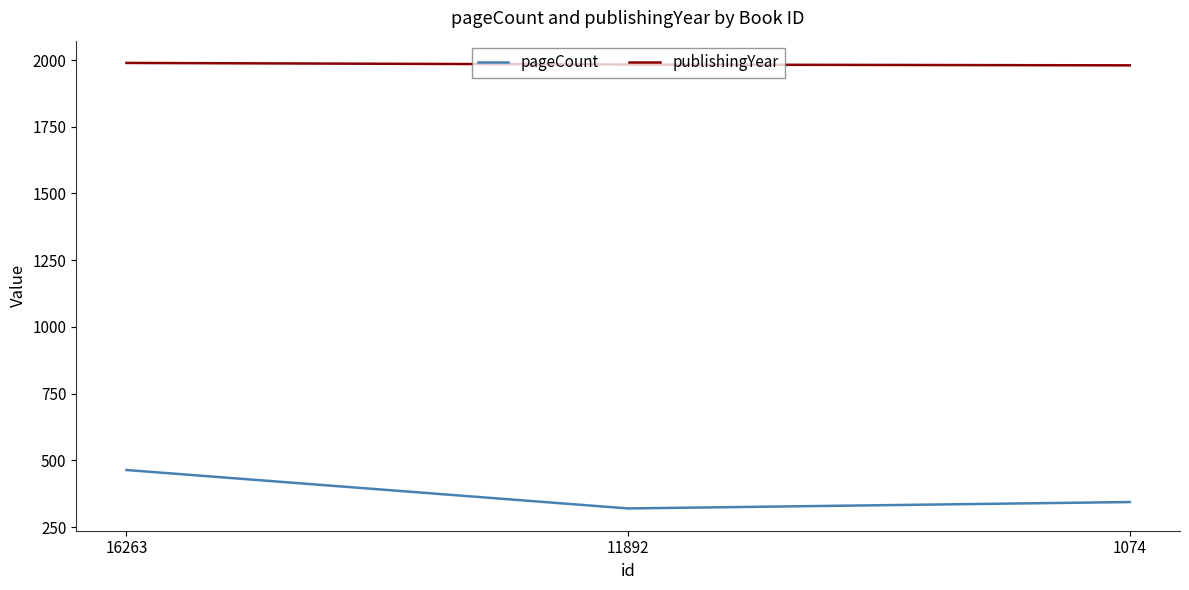

At which label does publishingYear first exceed 1983?

16263